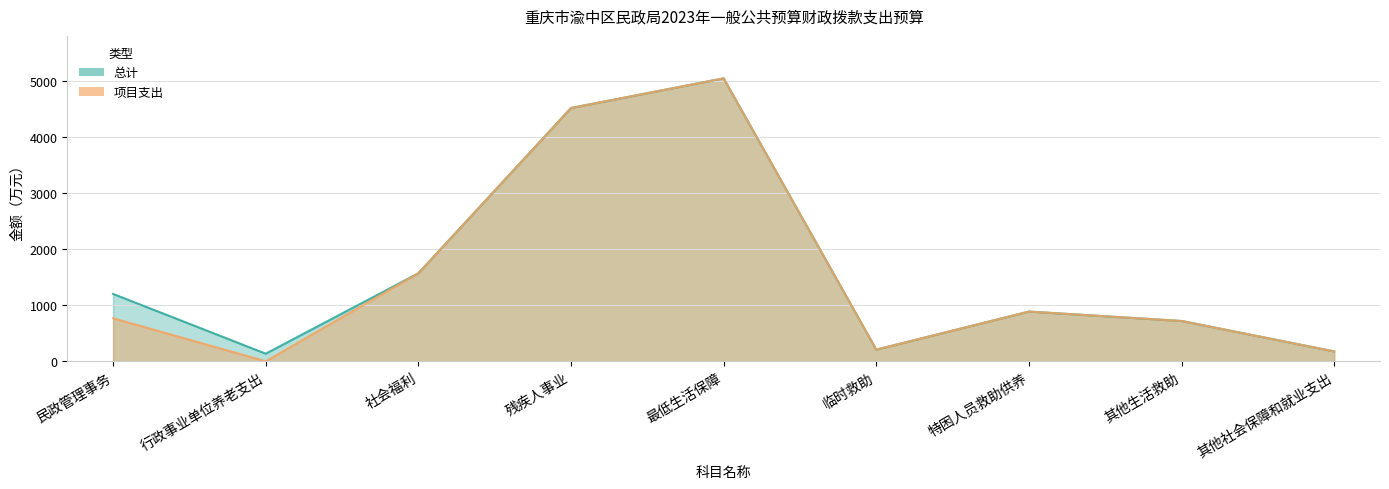

Which series has the largest total across all categories?

总计